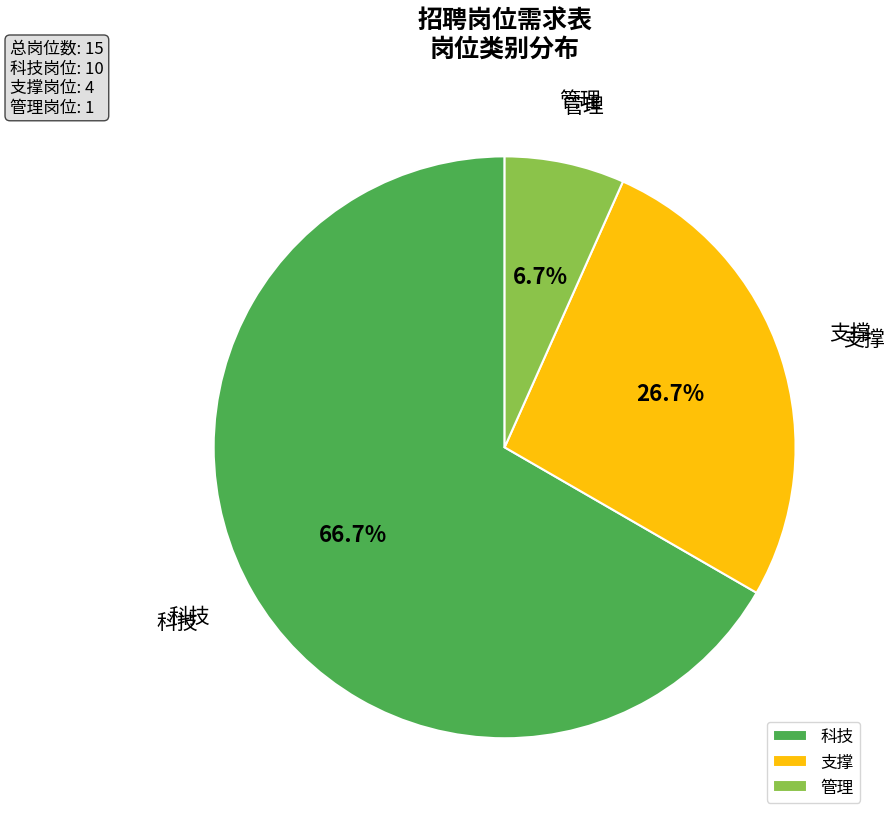

To the nearest percent, what is the difference between the largest and smallest slice percentages?

60%